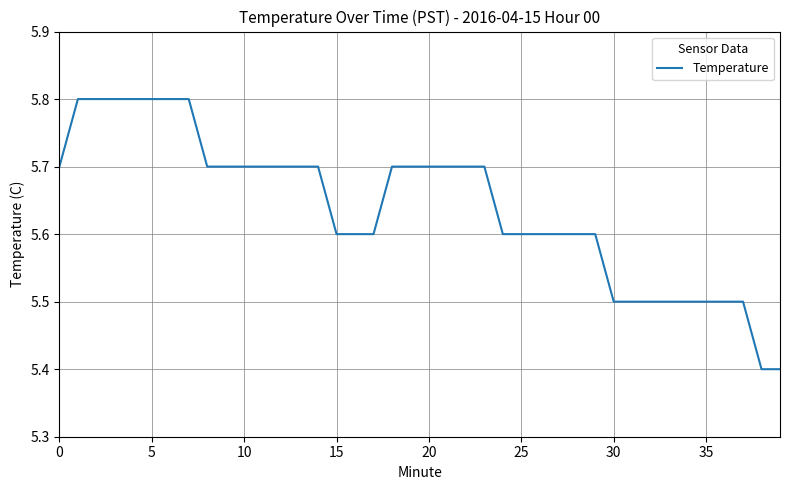

What is the smallest value displayed?

5.4